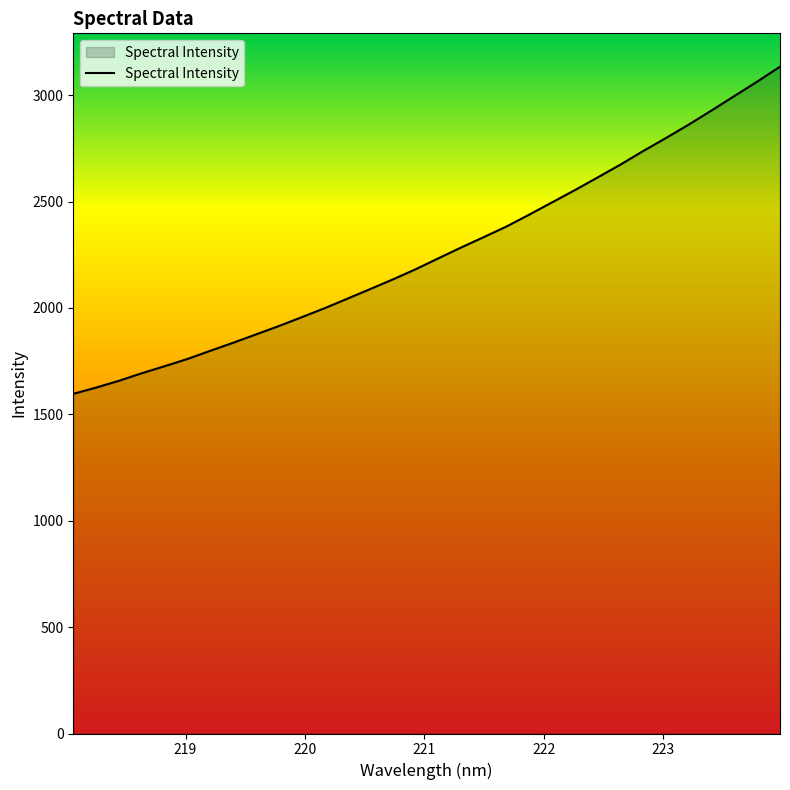

What is the difference between the maximum and minimum values?

1537.5